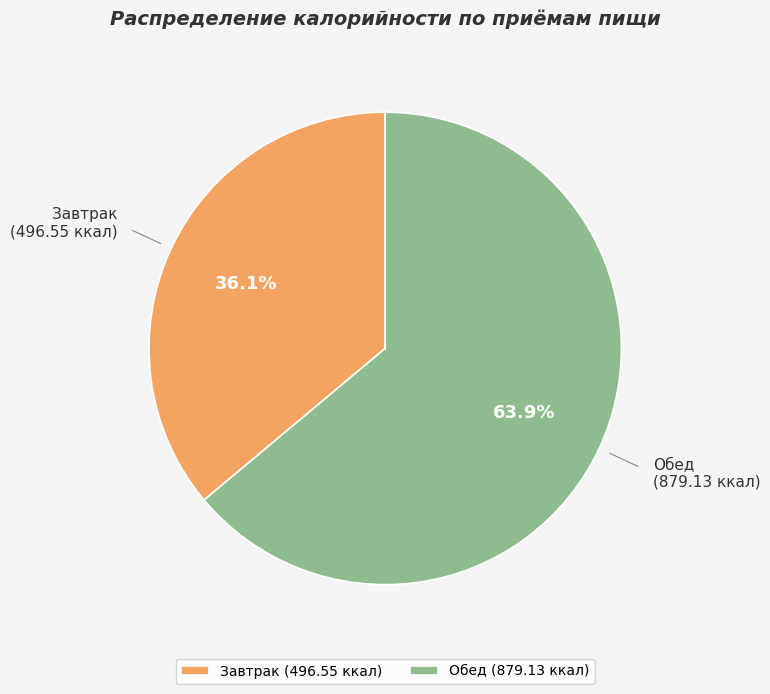

How many slices are in this pie chart?

2